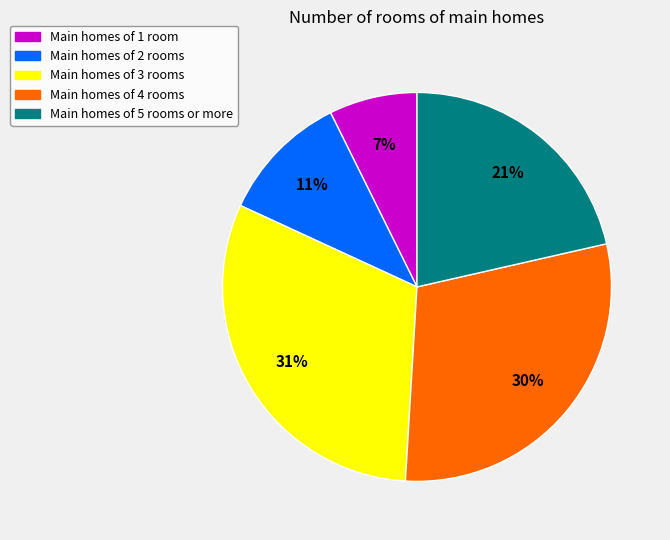

To the nearest percent, what is the difference between the largest and smallest slice percentages?

24%